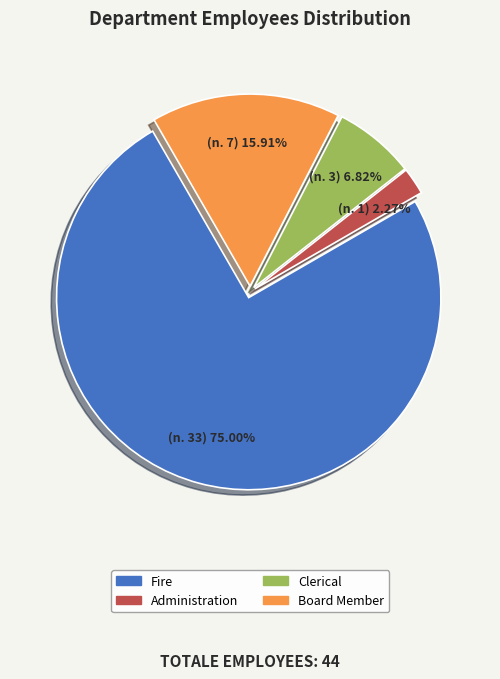

To the nearest percent, what portion does Administration represent?

2%